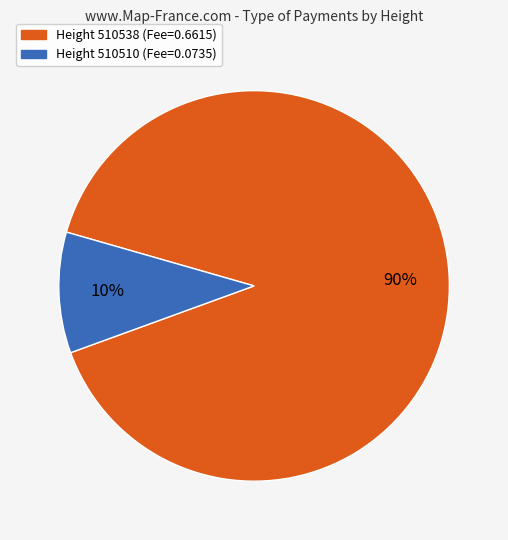

To the nearest percent, what is the difference between the largest and smallest slice percentages?

80%